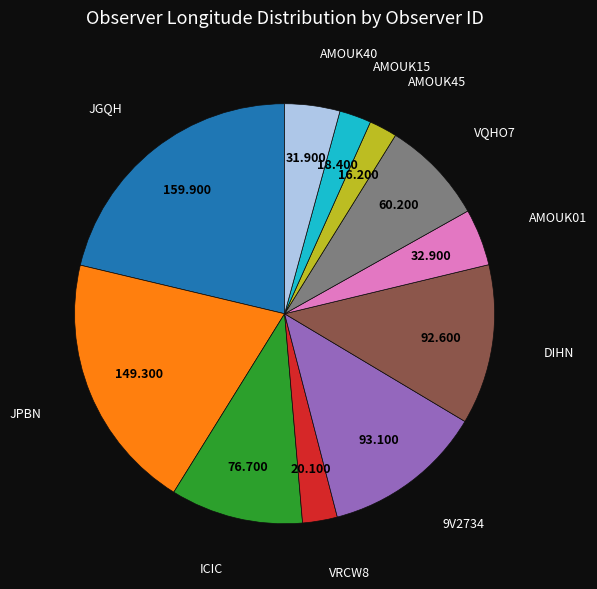

Between JPBN and 9V2734, which is larger?

JPBN